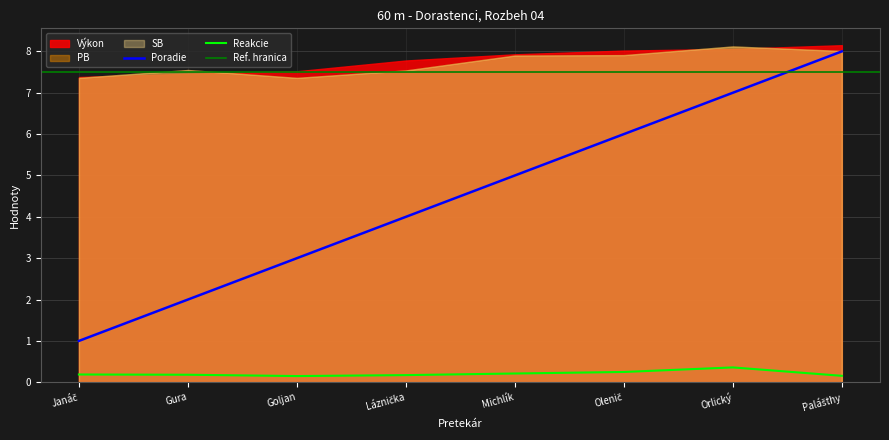

Between Olenič and Palášthy, which is larger?

Palášthy